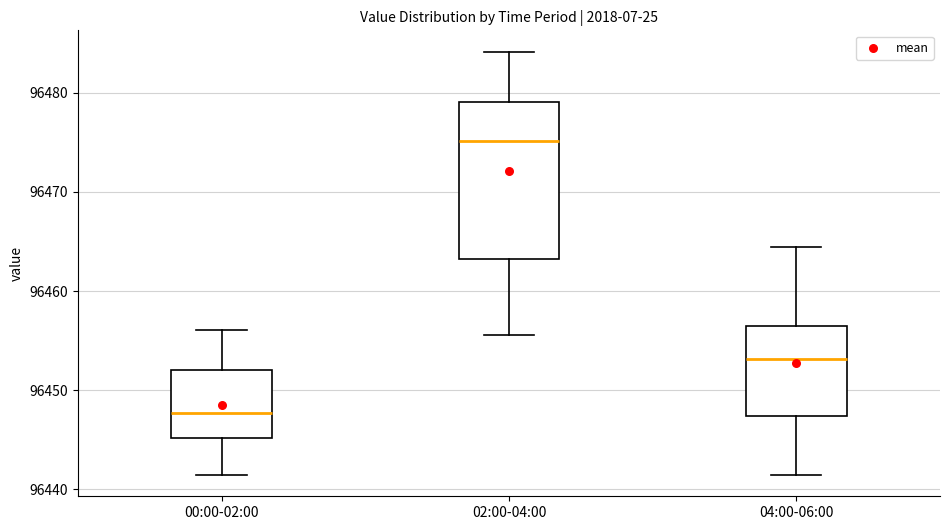

Reading left to right, transcribe this box plot: for each box, give where its median line is, the range the box spans, and where its two whiskers end, as read against the y-axis. The values are not printed on the chart, so give them approximately, as read against the axis.

00:00-02:00: median 96448, box 96445 to 96452, whiskers 96441 to 96456
02:00-04:00: median 96475, box 96463 to 96479, whiskers 96456 to 96484
04:00-06:00: median 96453, box 96447 to 96457, whiskers 96441 to 96464